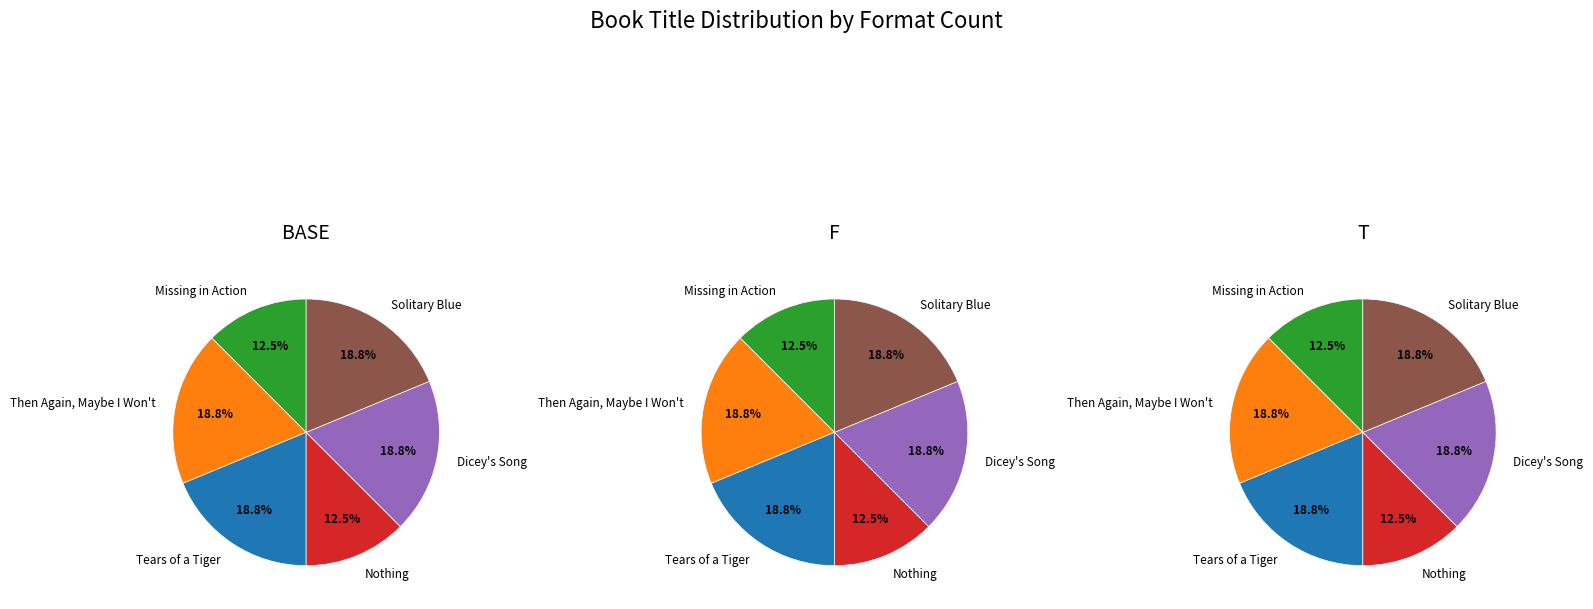

Is the sum of Then Again, Maybe I Won't and Missing in Action greater than half?

No